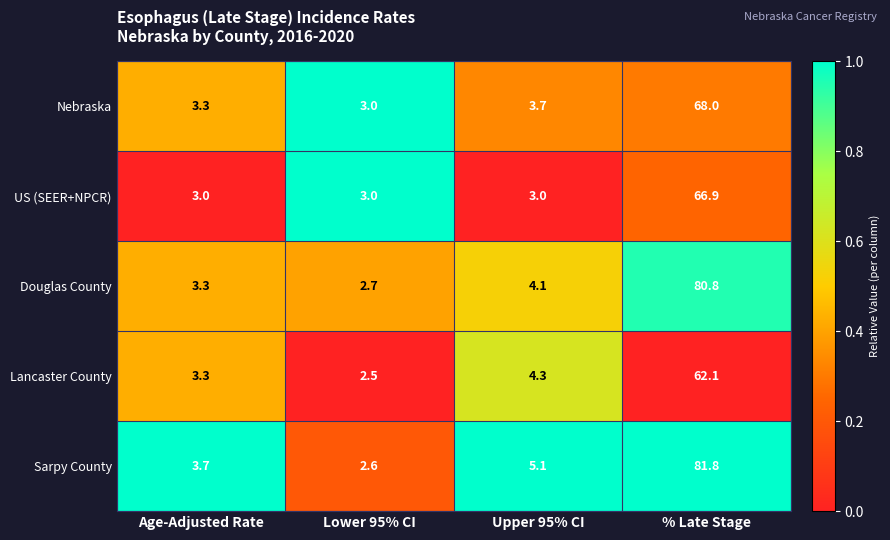

What is the sum of all Lancaster County values?

72.2